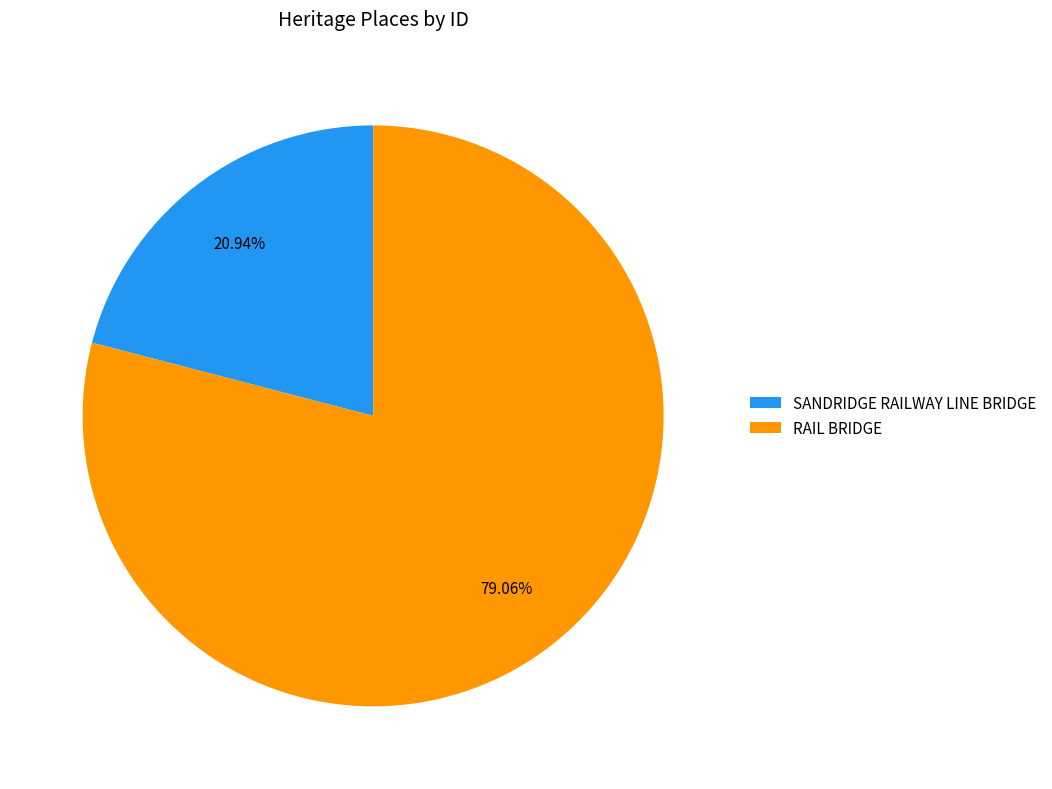

What percentage is the RAIL BRIDGE slice, to the nearest percent?

79%